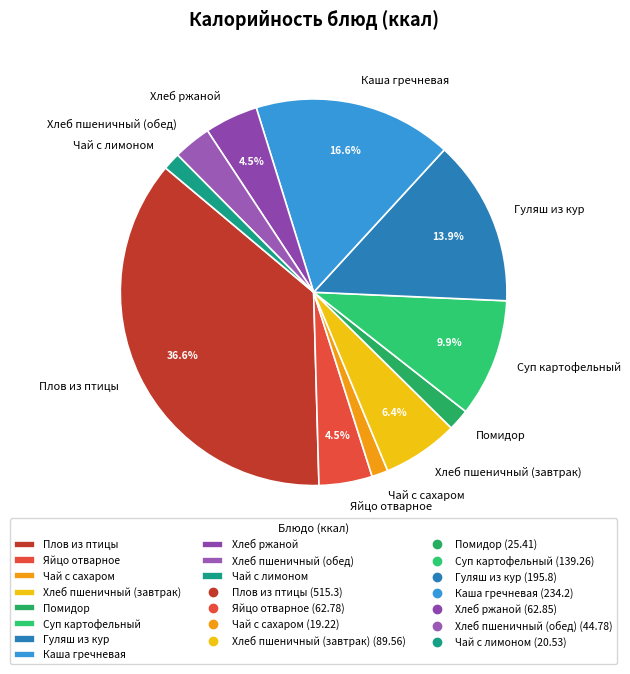

How much of the chart is everything except Яйцо отварное?

95.5%